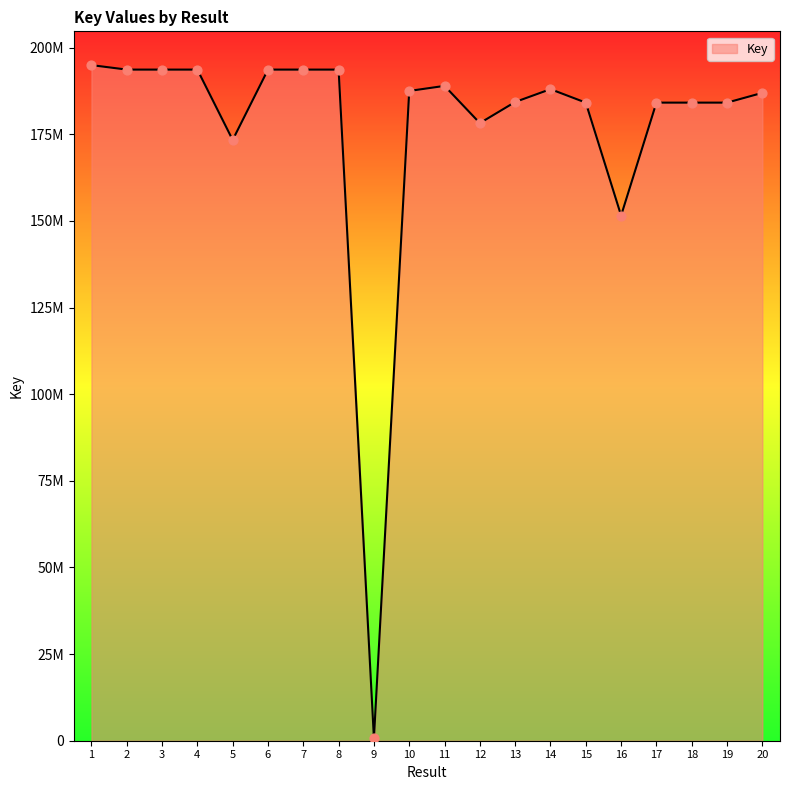

What is the change in value from 15 to 16?

-32585972